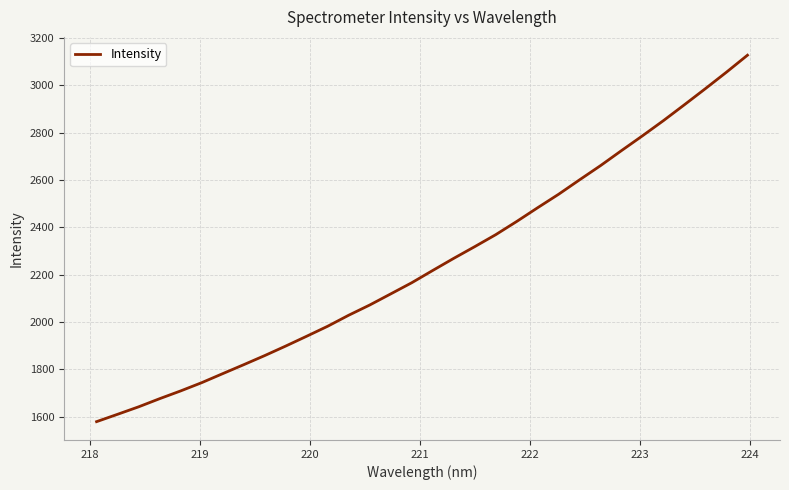

What is the minimum value shown in the chart?

1578.4